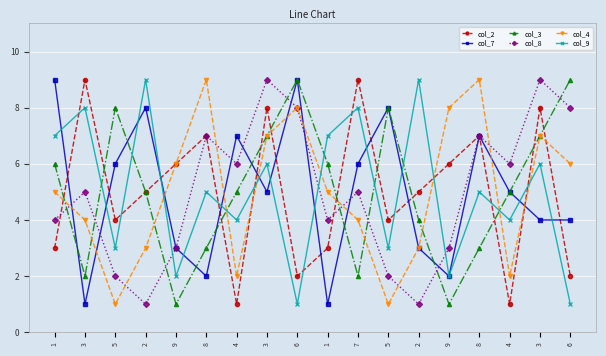

How many lines are shown in the chart?

6